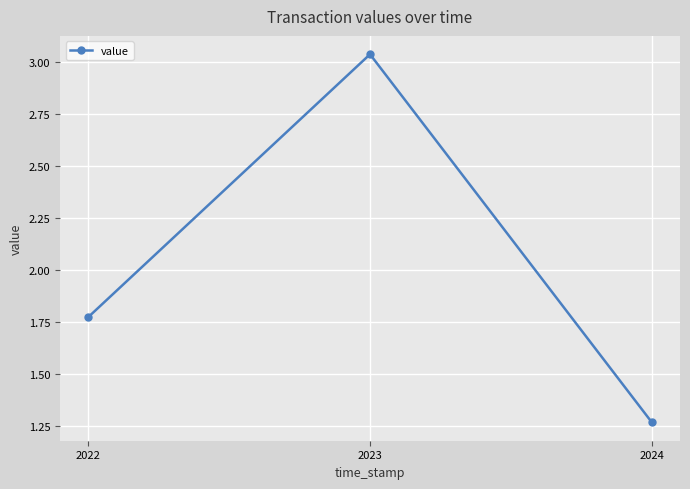

What is the average value?

2.0